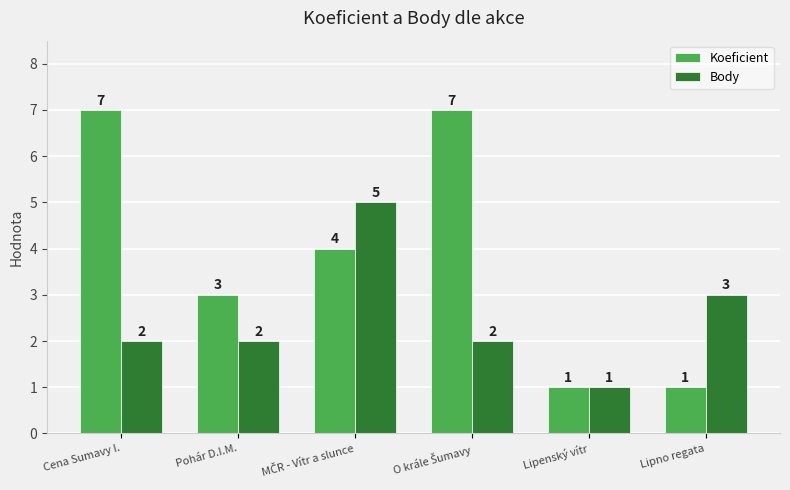

How many bars are there in total?

12